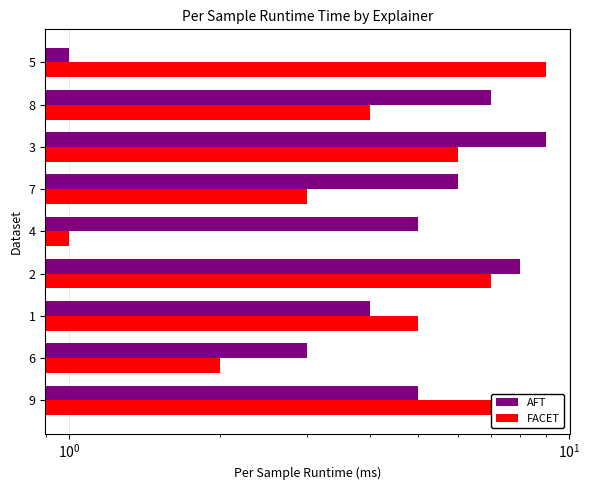

Rank the series by their average value, from lowest to highest.

FACET, AFT